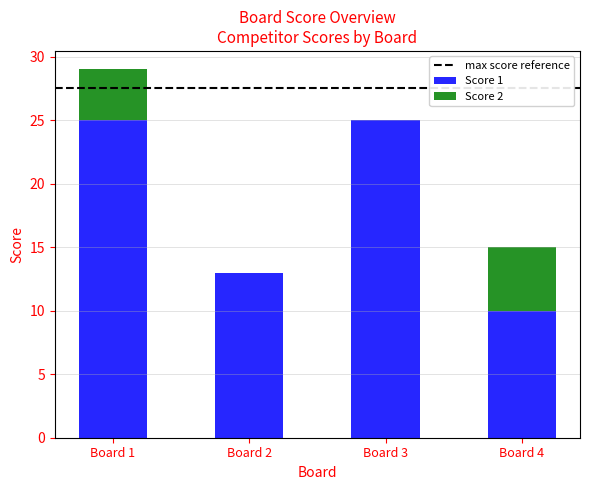

At which category is the sum across all series the highest?

Board 1